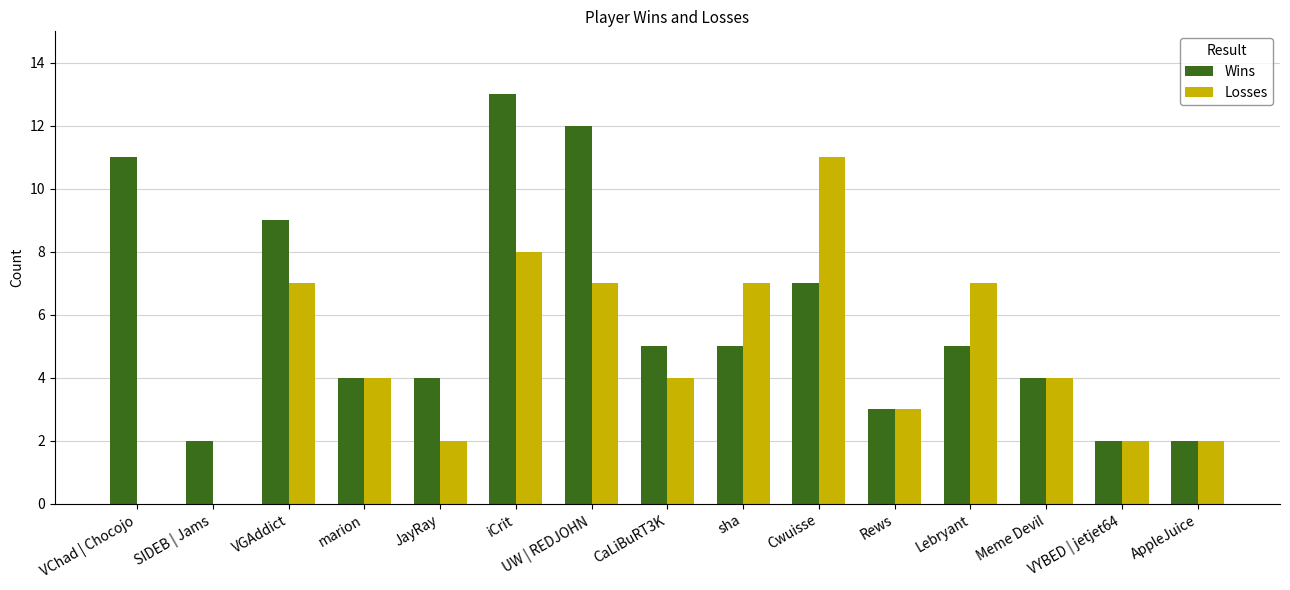

At which label is Wins closest to 7?

Cwuisse